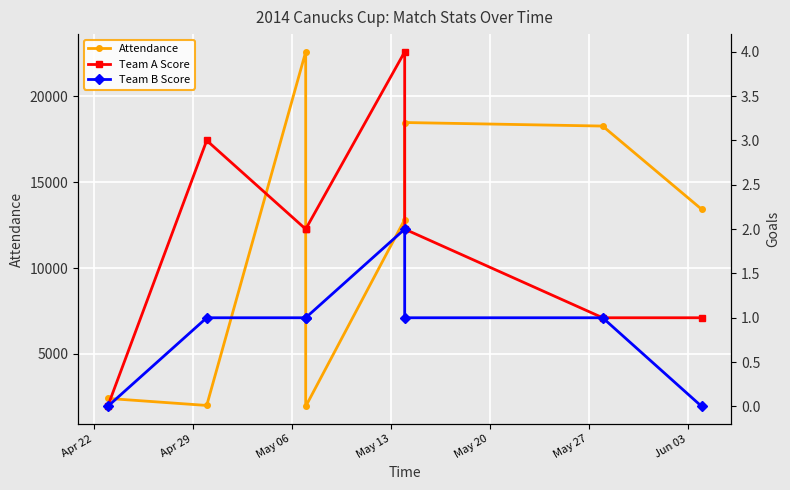

How many categories are shown in the chart?

8